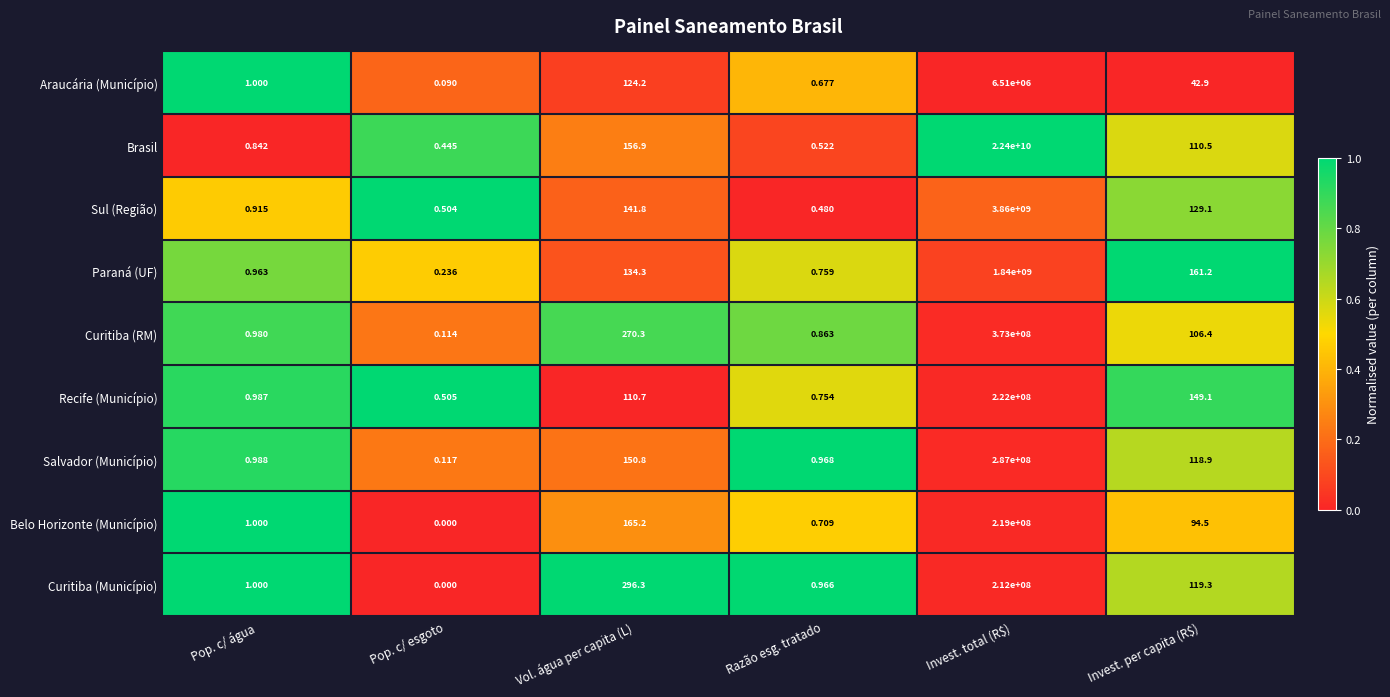

Where is Curitiba (RM) nearest to the value 186500000?

Vol. água per capita (L)